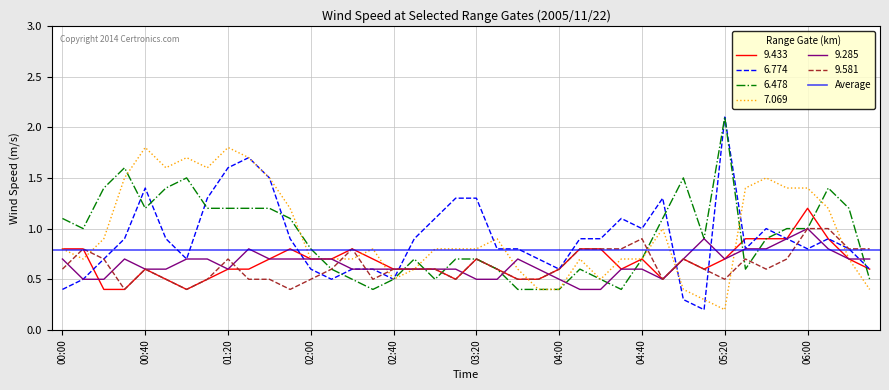

At 2005/11/22 02:20, list the series in order from smallest to largest.

6.478, 6.774, 9.285, 7.069, 9.433, 9.581